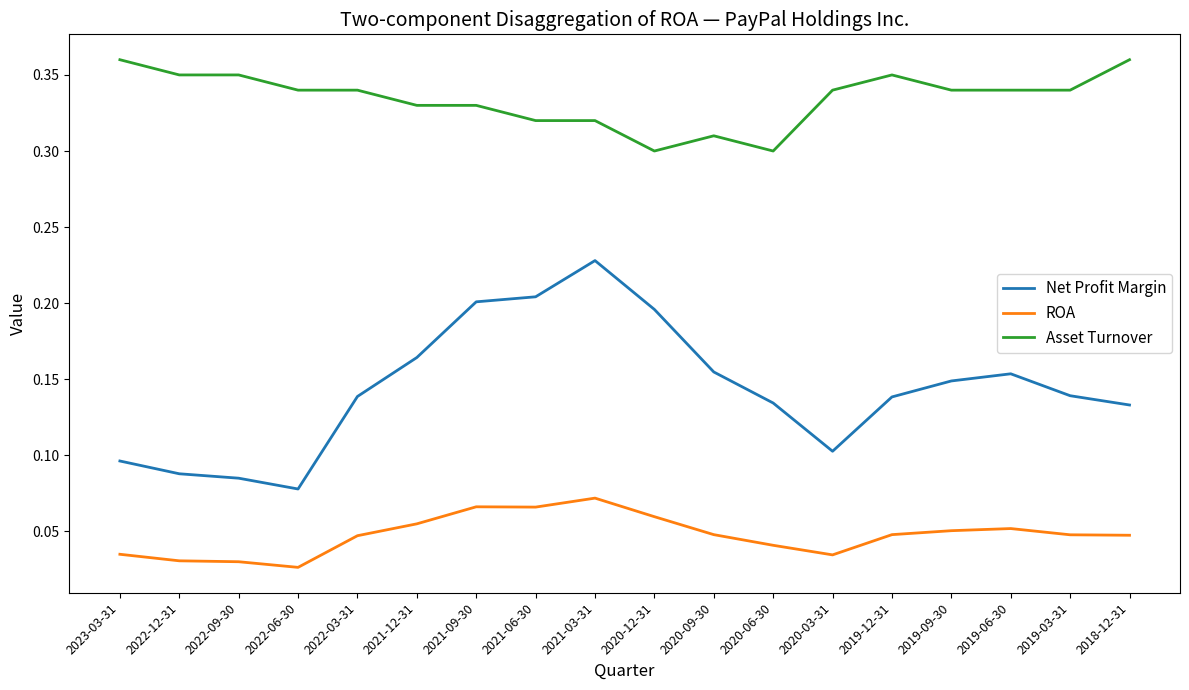

Which category has the lowest value across all series?

2022-06-30